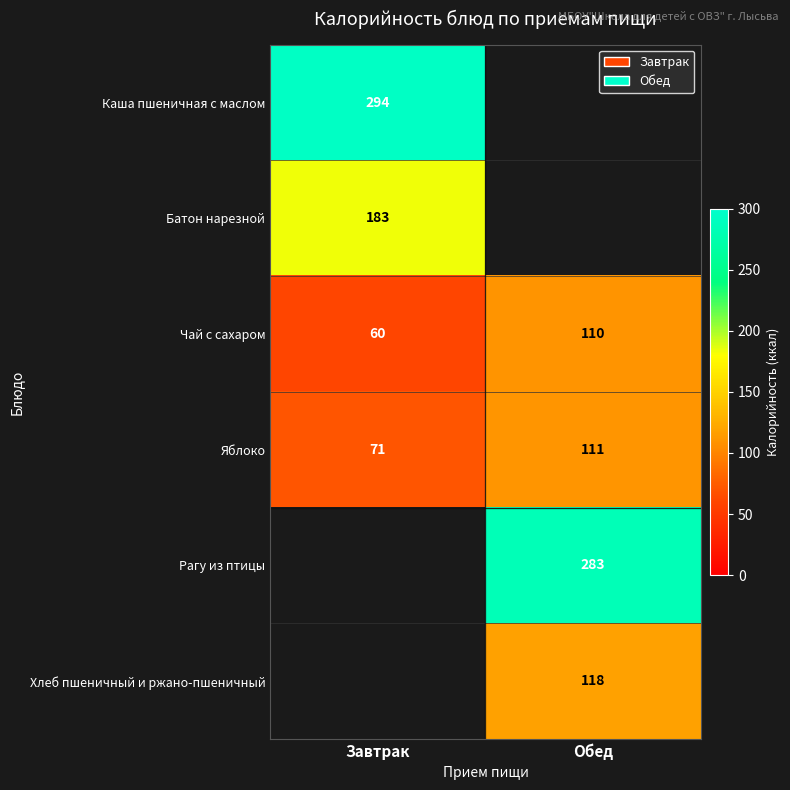

True or false: Чай с сахаром has a value of 145 at Обед.

False